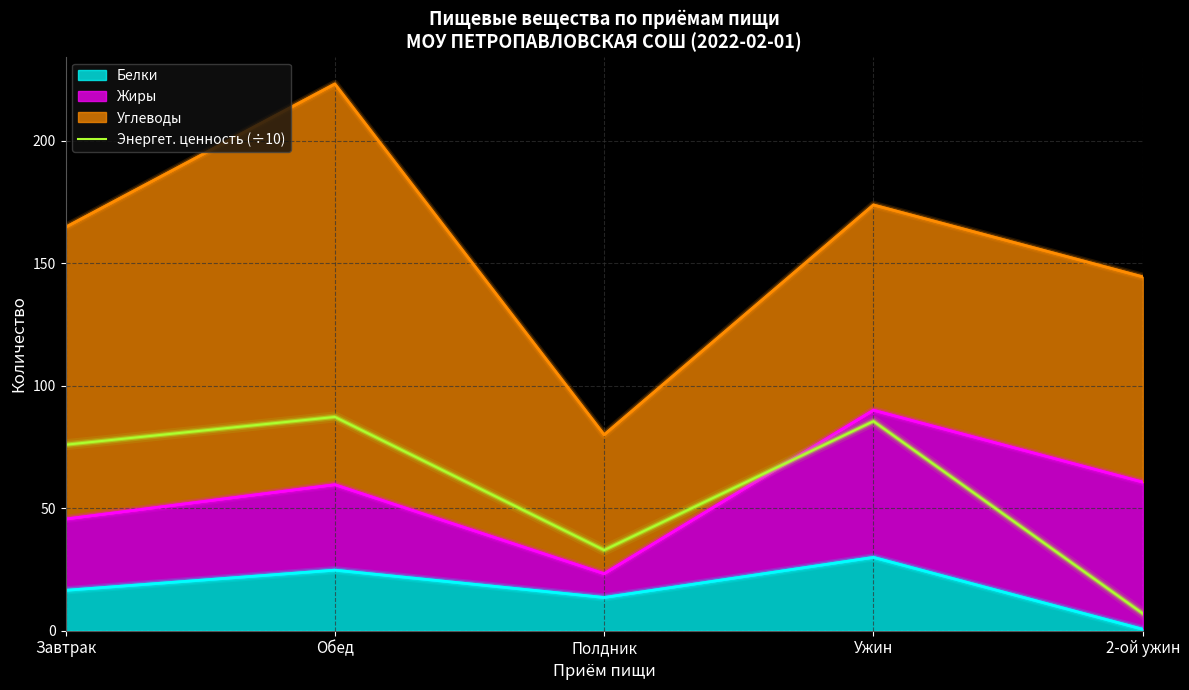

What is the label of the 3rd point from the left?

Полдник